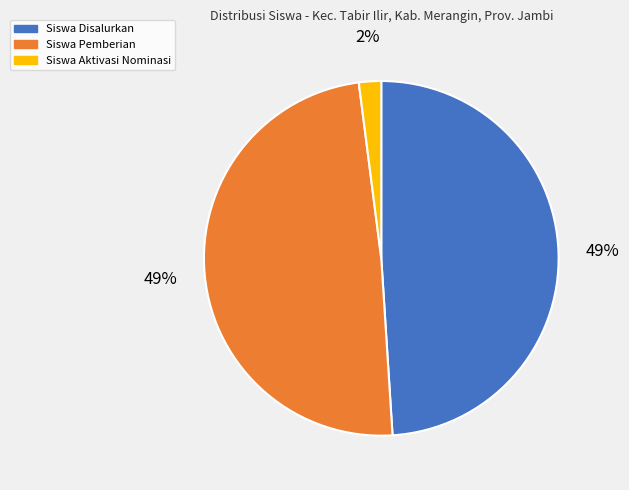

To the nearest percent, what portion does Siswa Aktivasi Nominasi represent?

2%